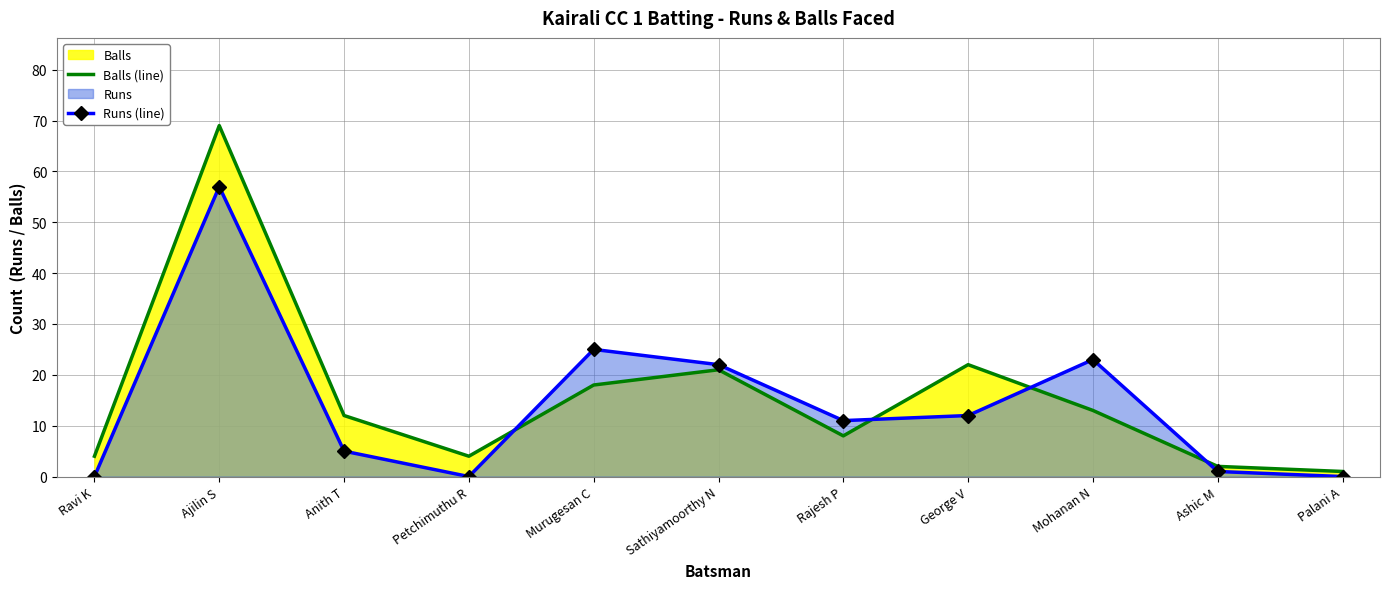

At which category does Runs (line) reach its first local valley?

Petchimuthu R